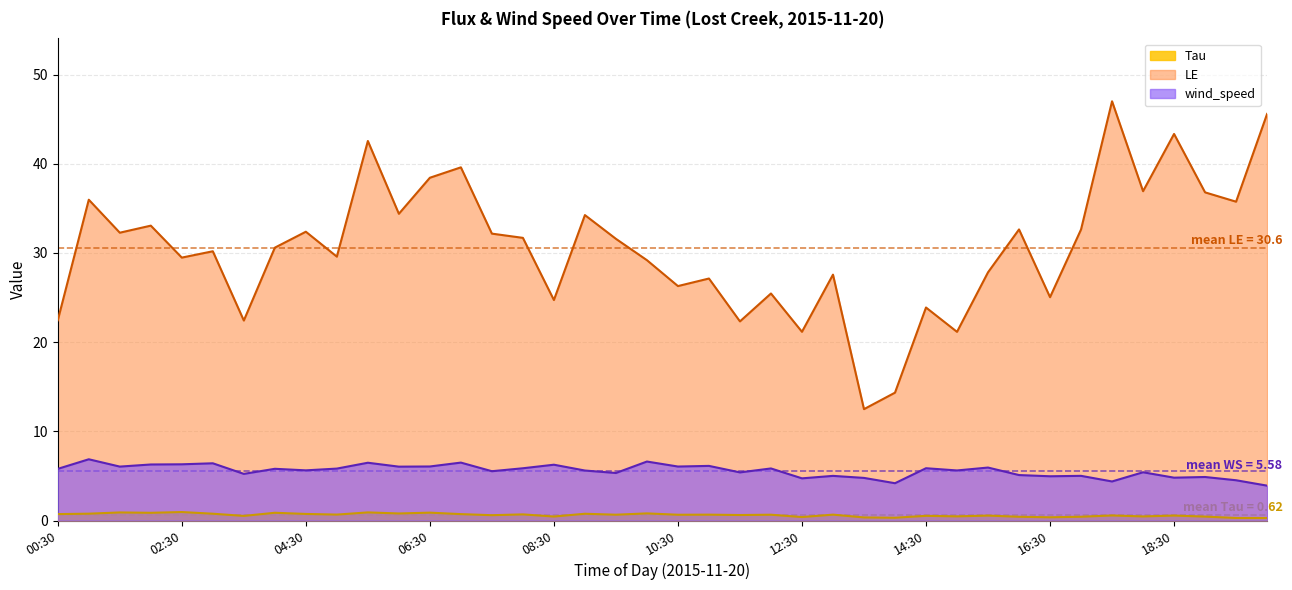

What is the sum of all Tau values?

24.8